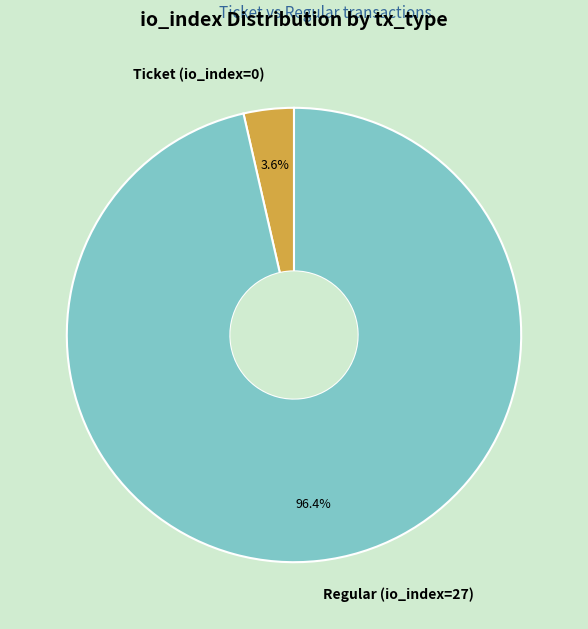

To the nearest percent, what is the average slice percentage?

50%